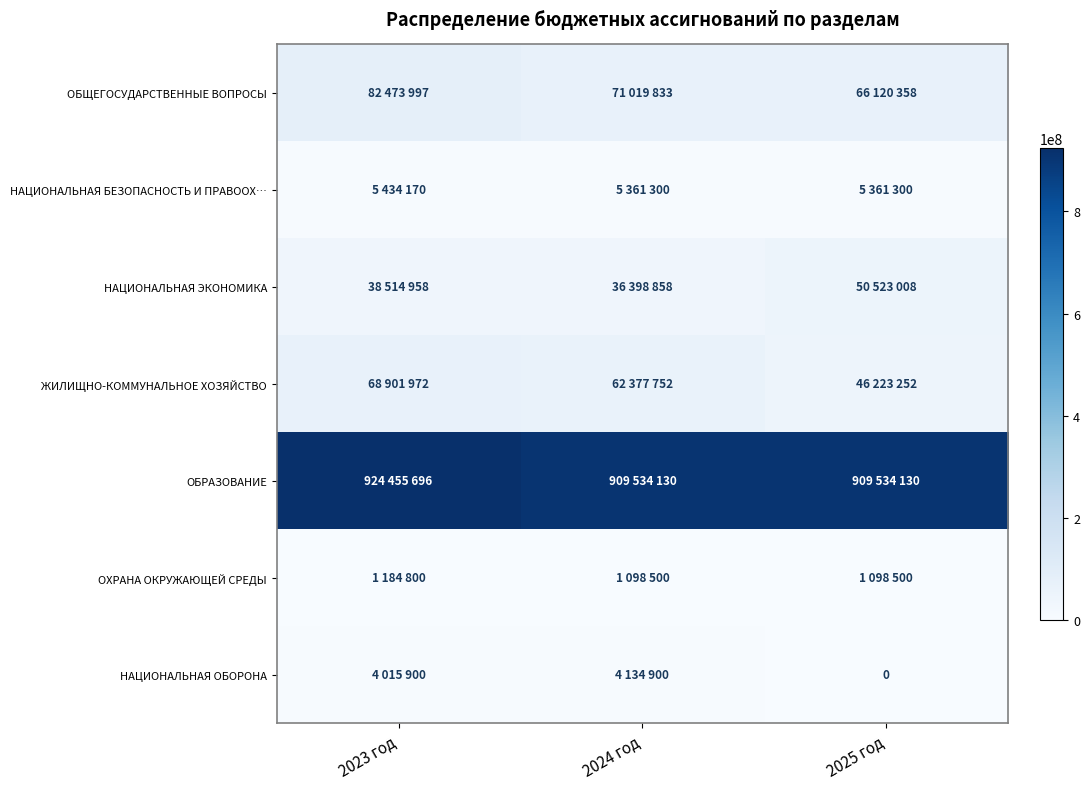

Is it true that ОБРАЗОВАНИЕ equals 1278985246 at 2025 год?

False